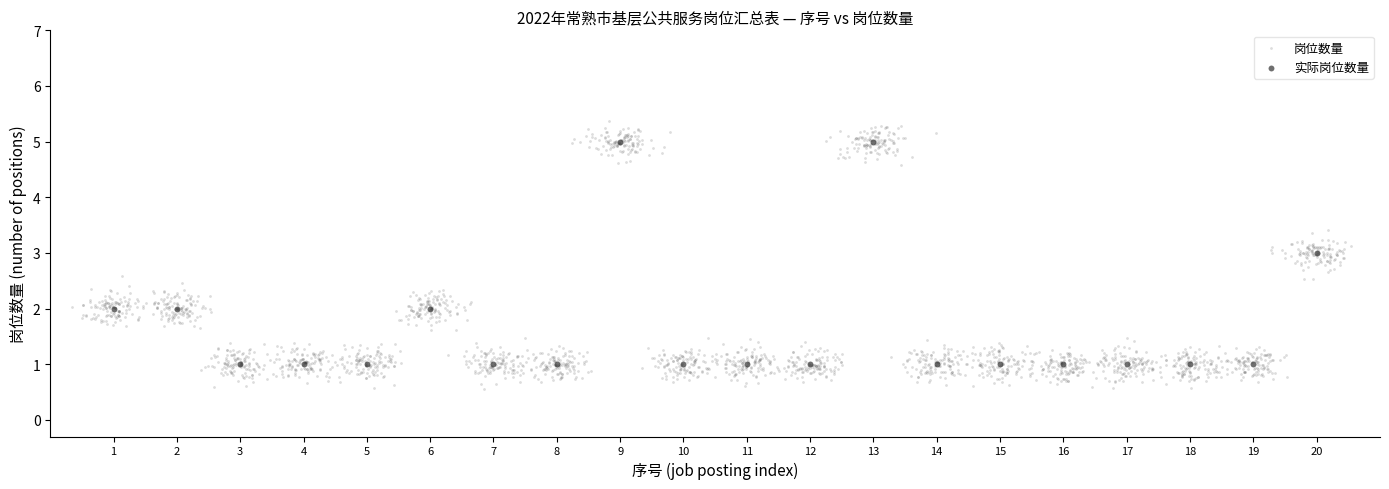

Which series has the largest Y range (max minus min)?

岗位数量